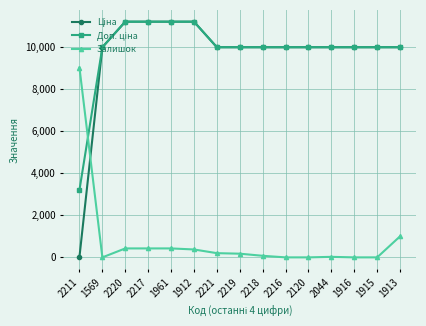

Where is the first local minimum for Залишок?

1569